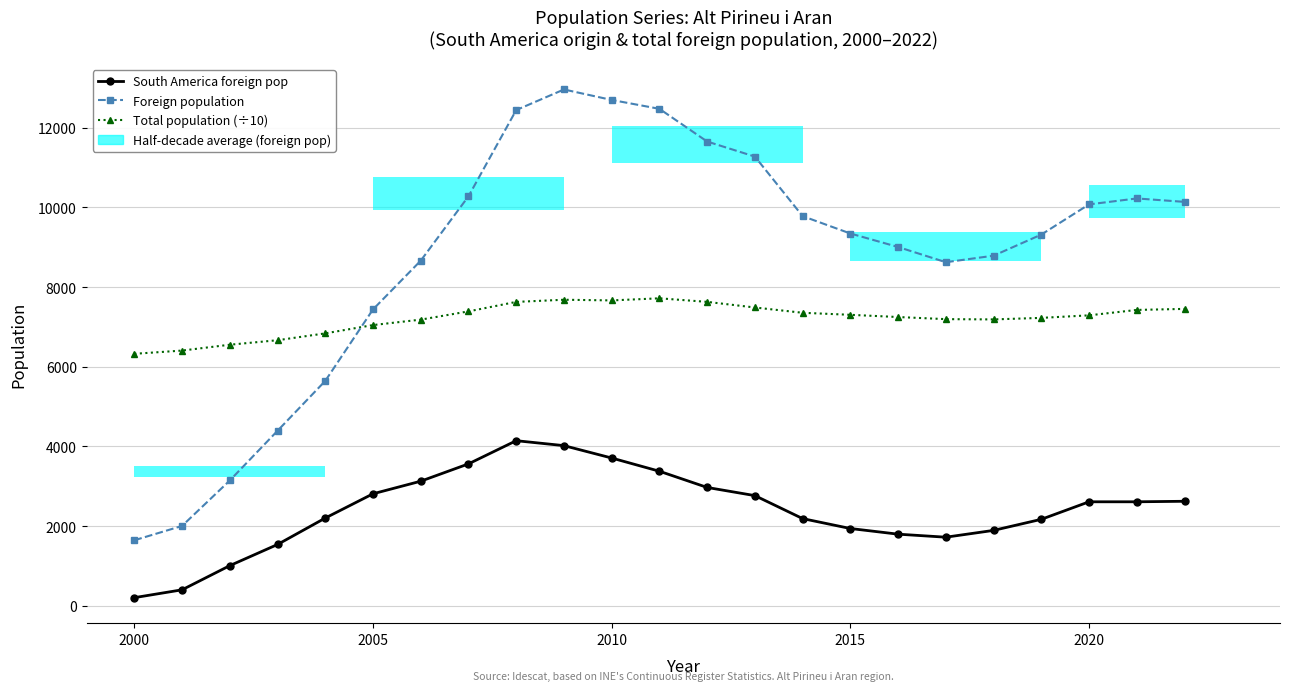

What is the value of the Foreign population bar at the 17th from the left?

9007.0